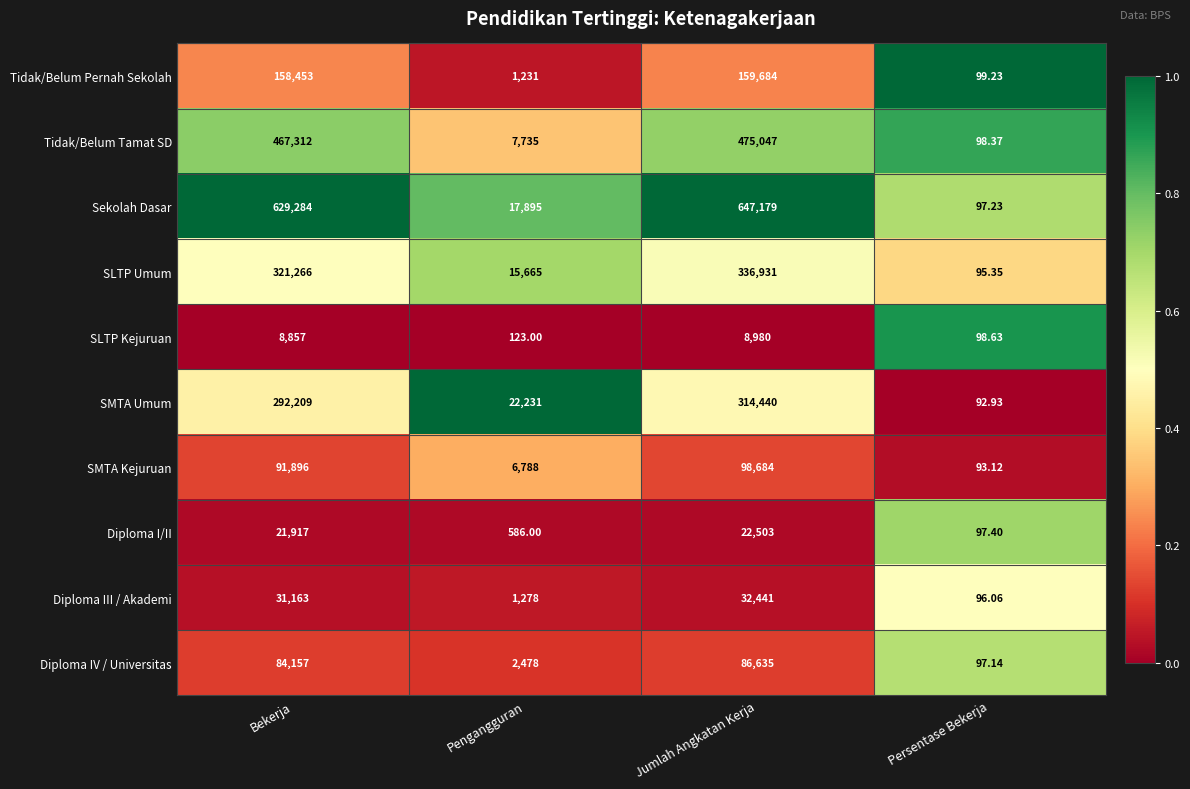

What is the total value across all series at Pengangguran?

76010.0